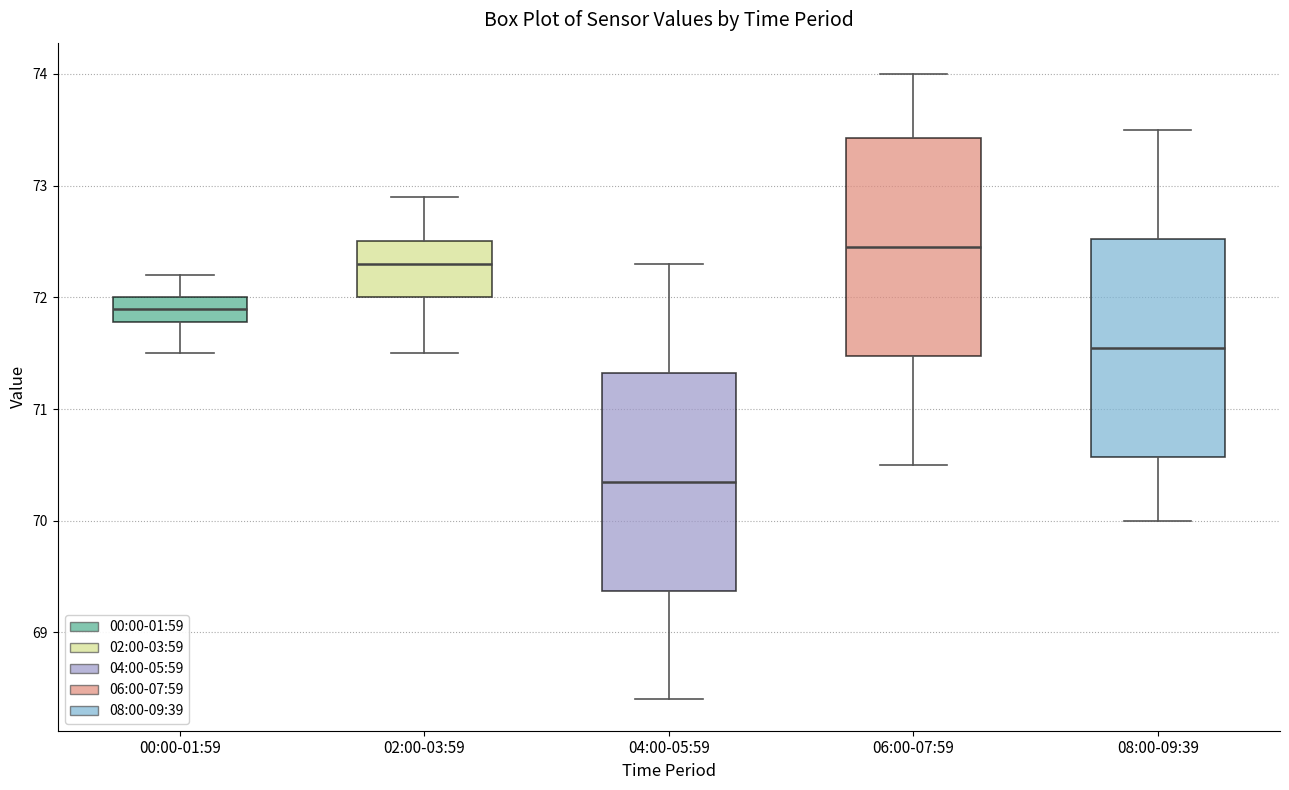

Which box's median line is the highest?

06:00-07:59